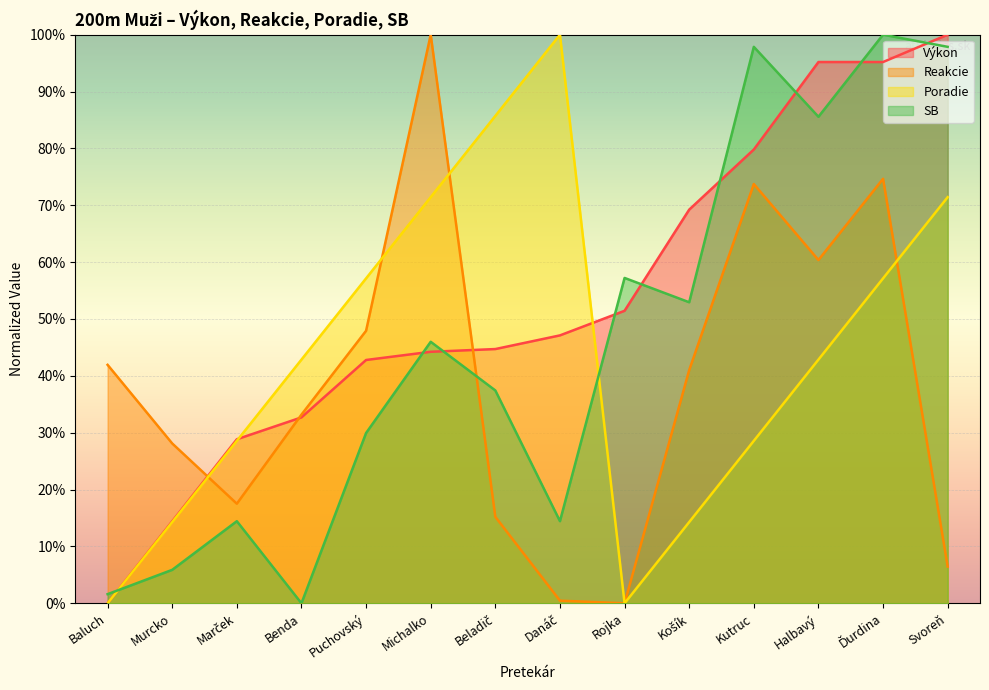

The value of Reakcie at Murcko is 43.5. True or false?

False